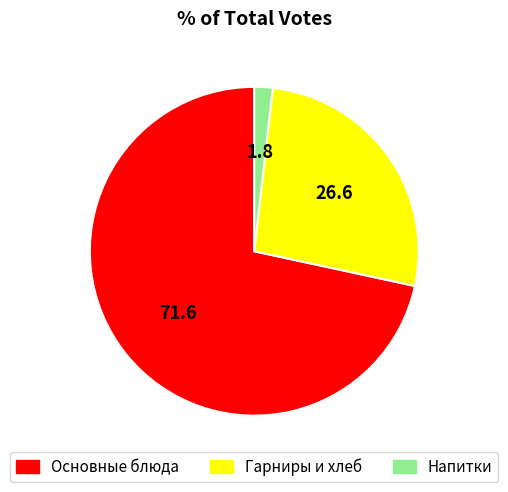

Is there a majority slice in this chart?

Yes